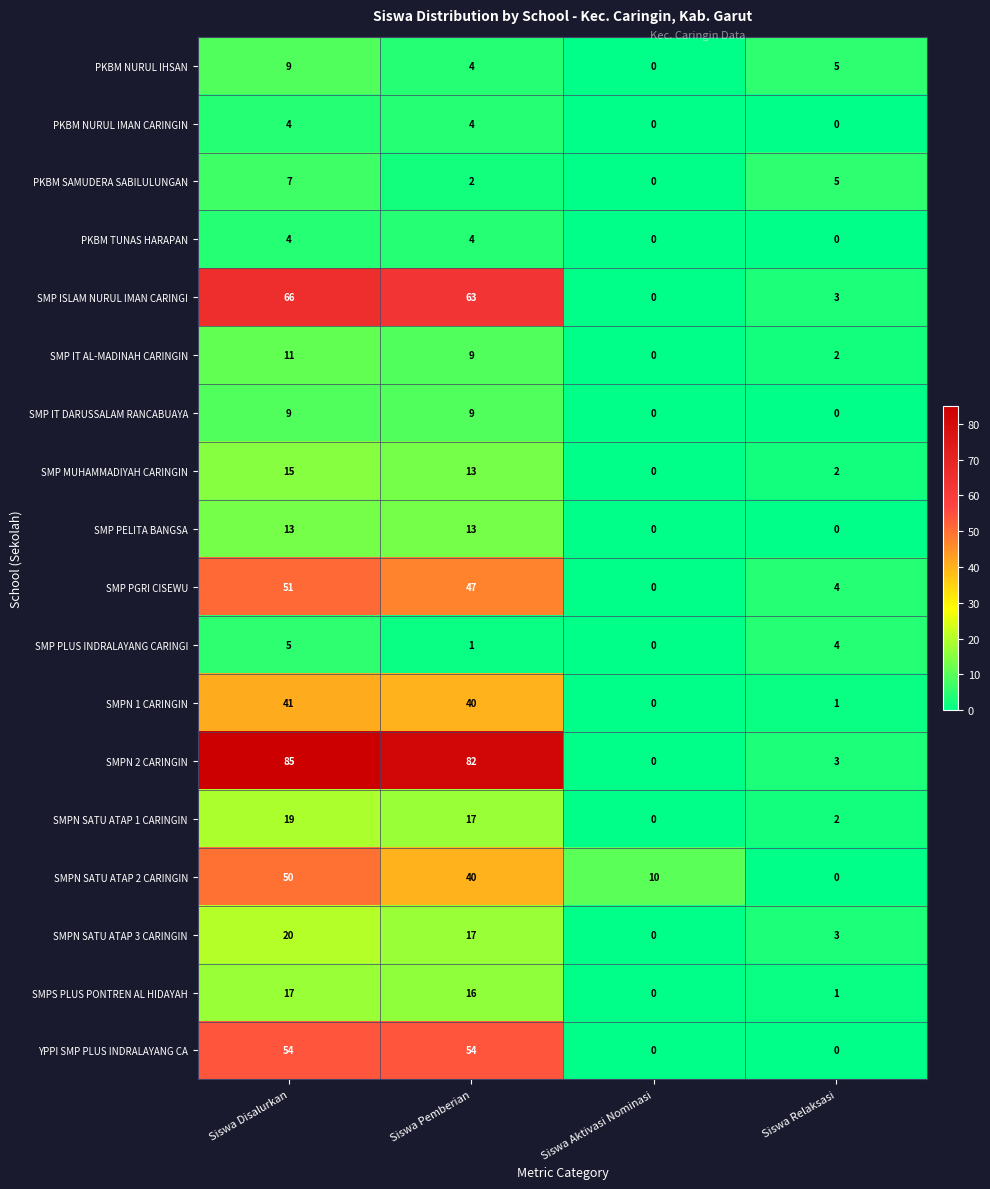

What is the maximum value shown in the chart?

85